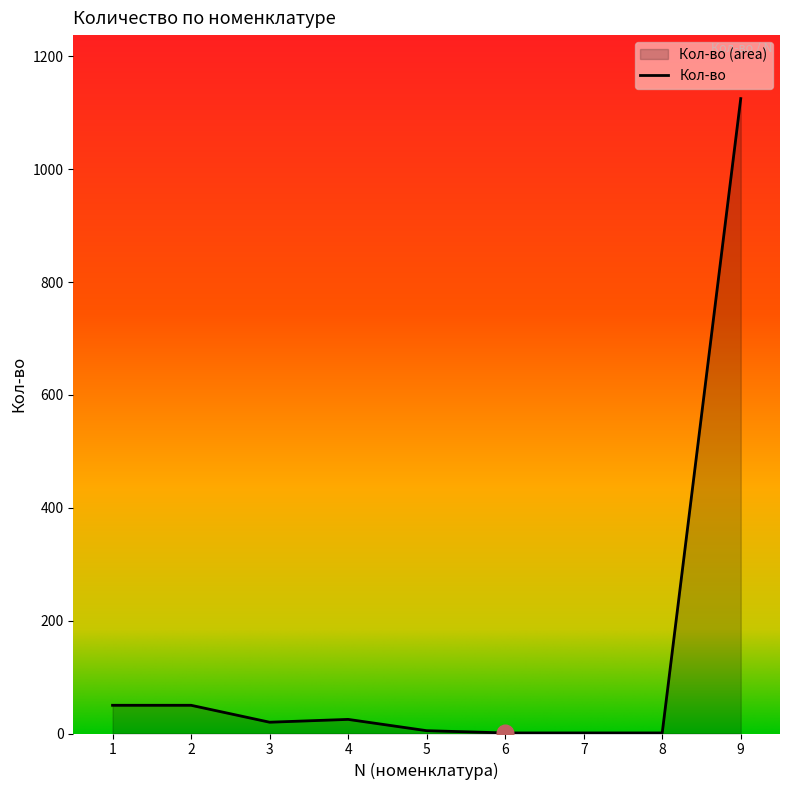

List the labels in order of value, smallest first.

6, 7, 8, 5, 3, 4, 1, 2, 9